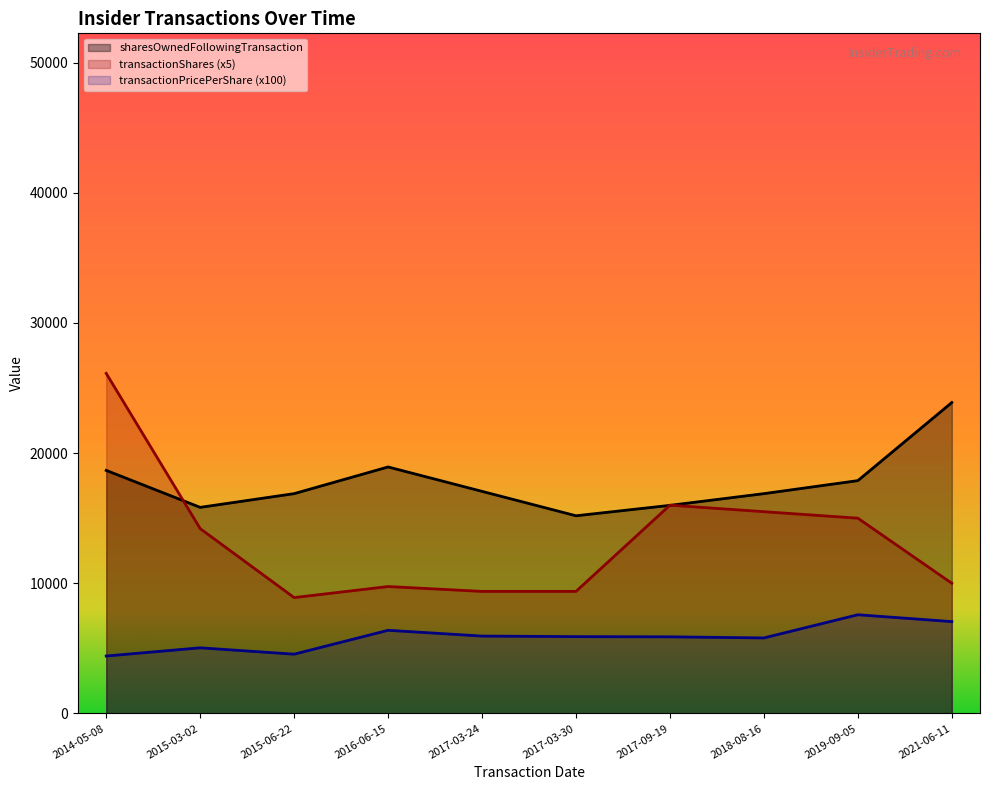

Which category has the lowest value across all series?

2014-05-08